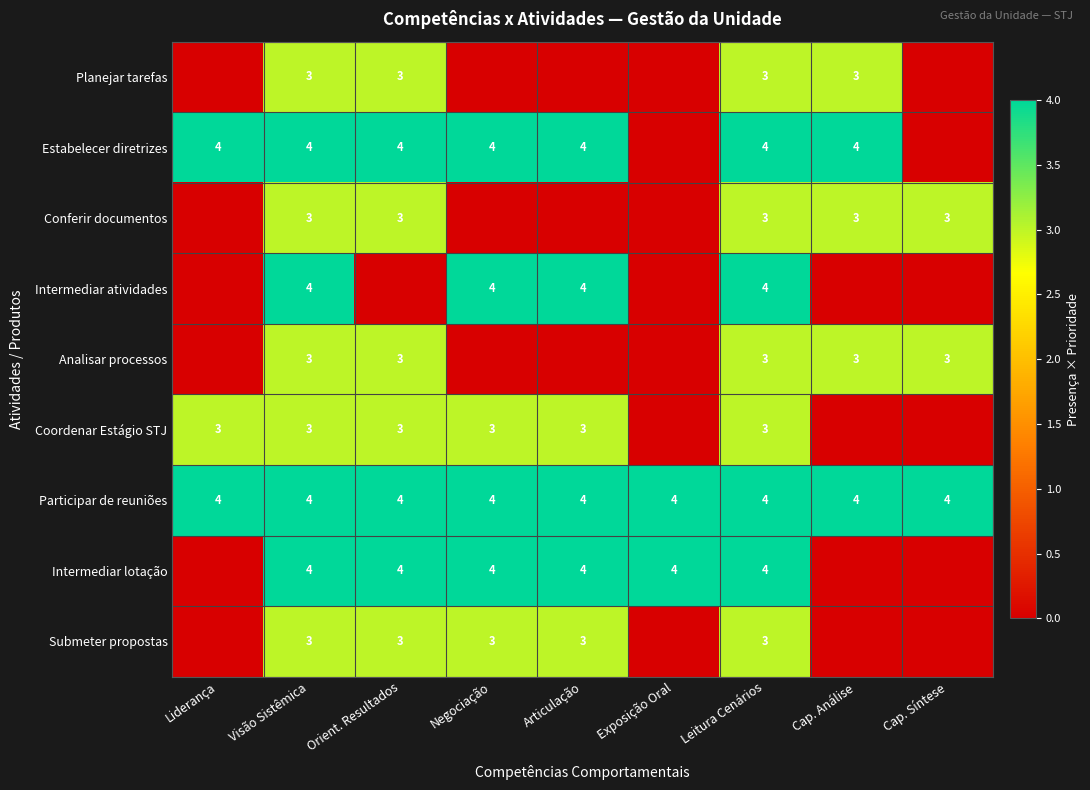

True or false: Submeter propostas has a value of 1 at Leitura Cenários.

False